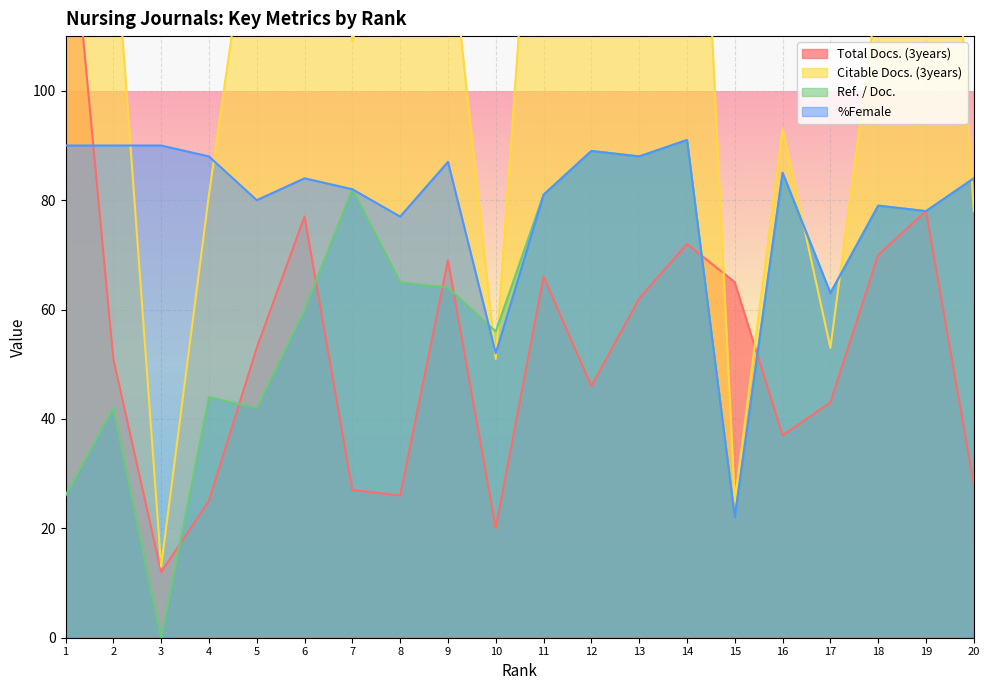

What value does the Citable Docs. (3years) series have at 4, to the nearest 5?

80